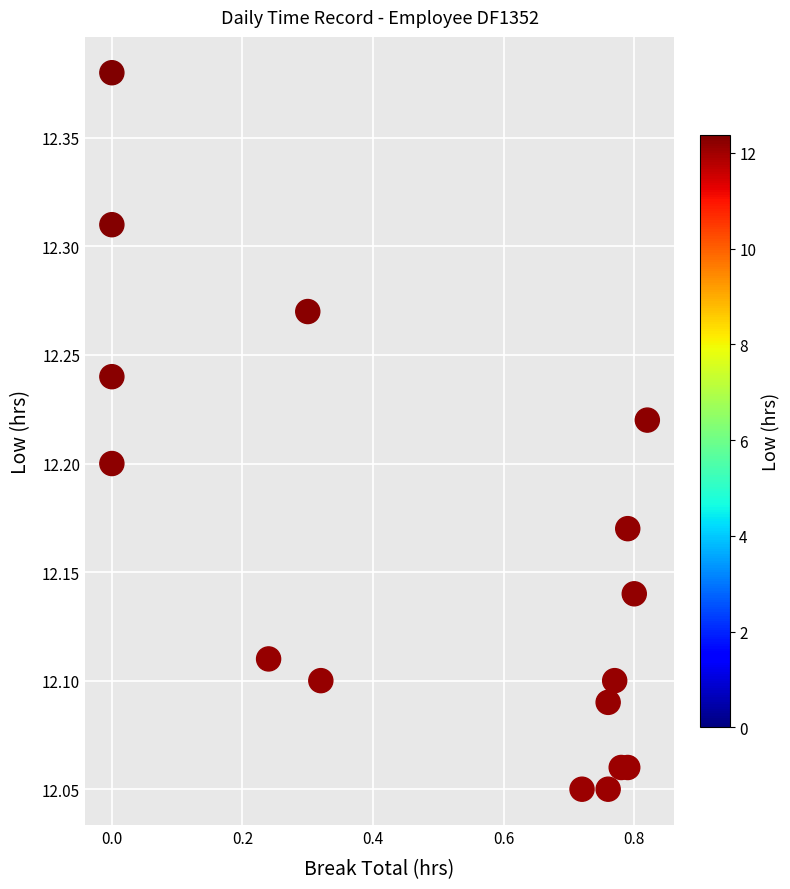

What is the range of X values (max minus min)?

0.8